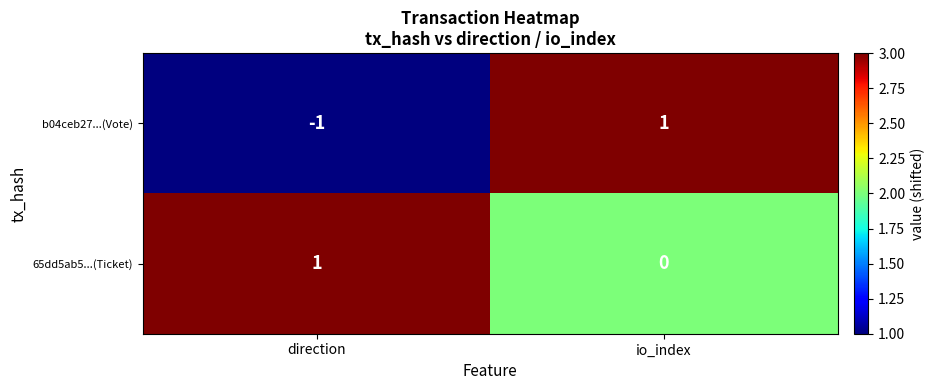

Is the value of b04ceb27...(Vote) at io_index greater than the value of 65dd5ab5...(Ticket) at io_index?

Yes